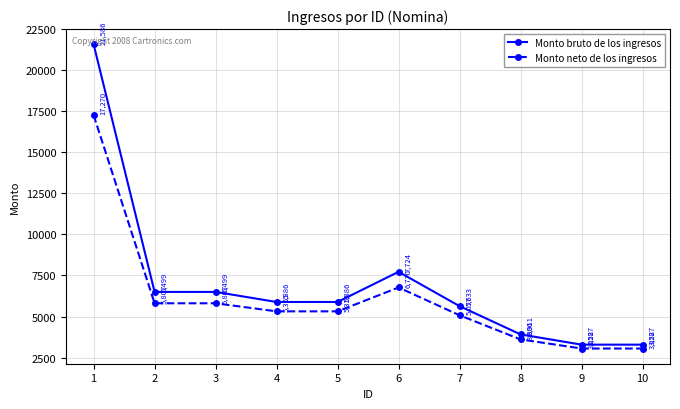

Which series has the largest range (max minus min)?

Monto bruto de los ingresos